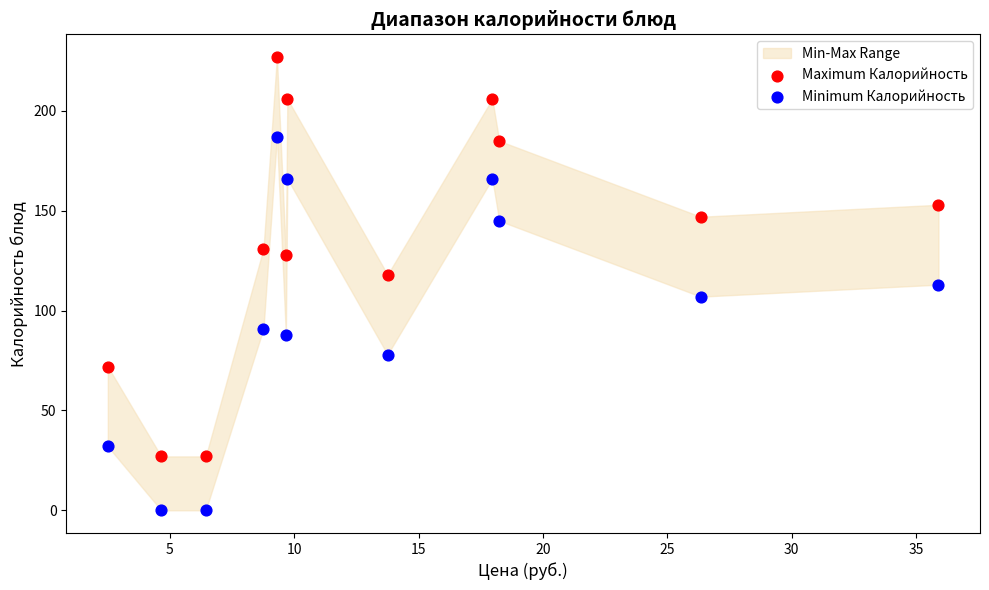

Which series contains the lowest Y value?

Minimum Калорийность